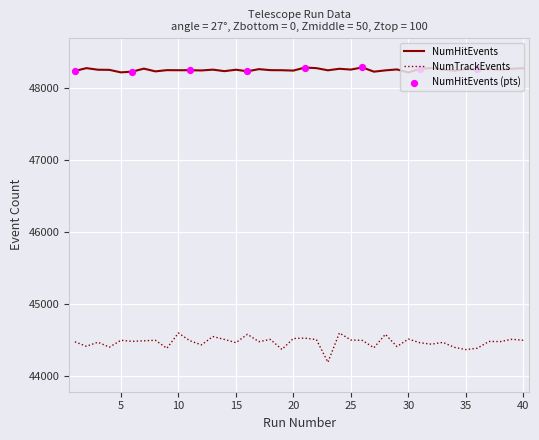

Which series has the largest range (max minus min)?

NumTrackEvents